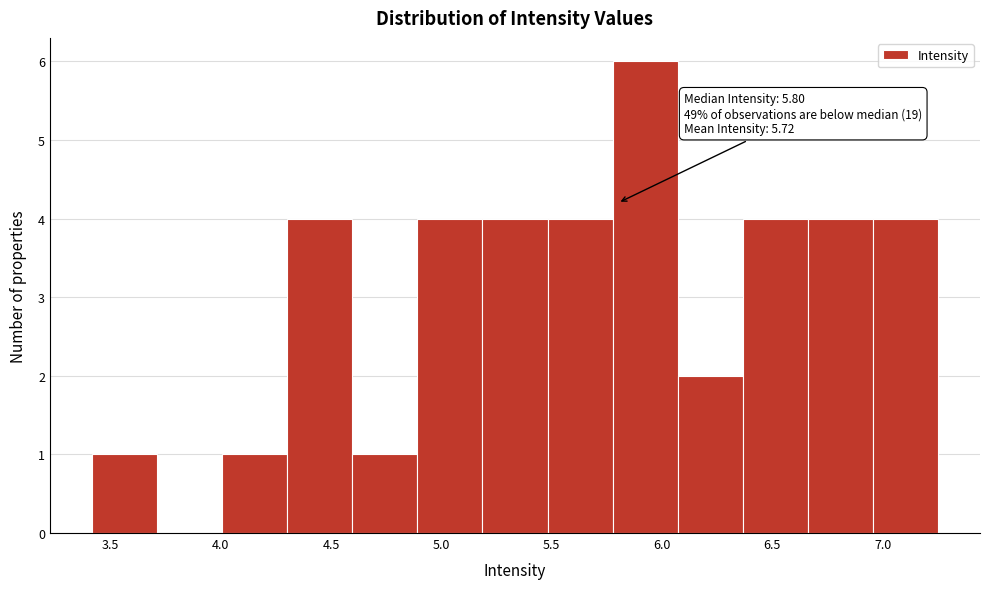

Which range on the x-axis has the tallest bar?

5.80 to 6.05